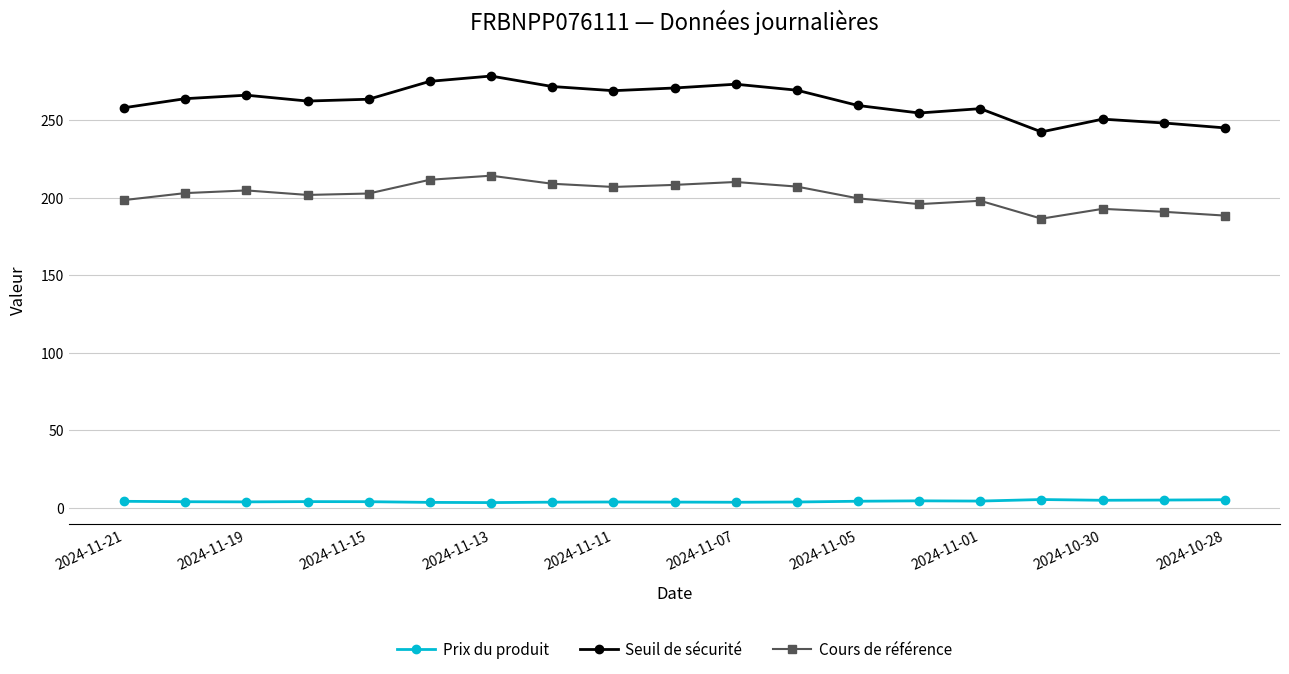

True or false: Prix du produit and Seuil de sécurité cross at least once.

False